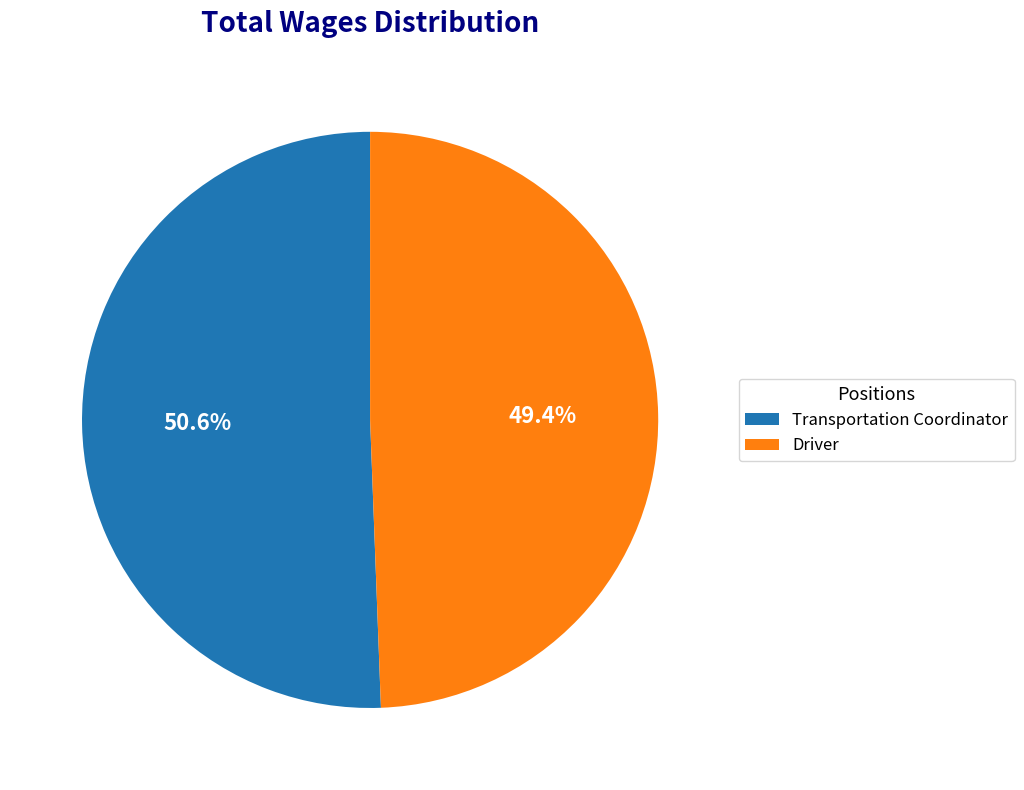

Which has a higher value, Driver or Transportation Coordinator?

Transportation Coordinator